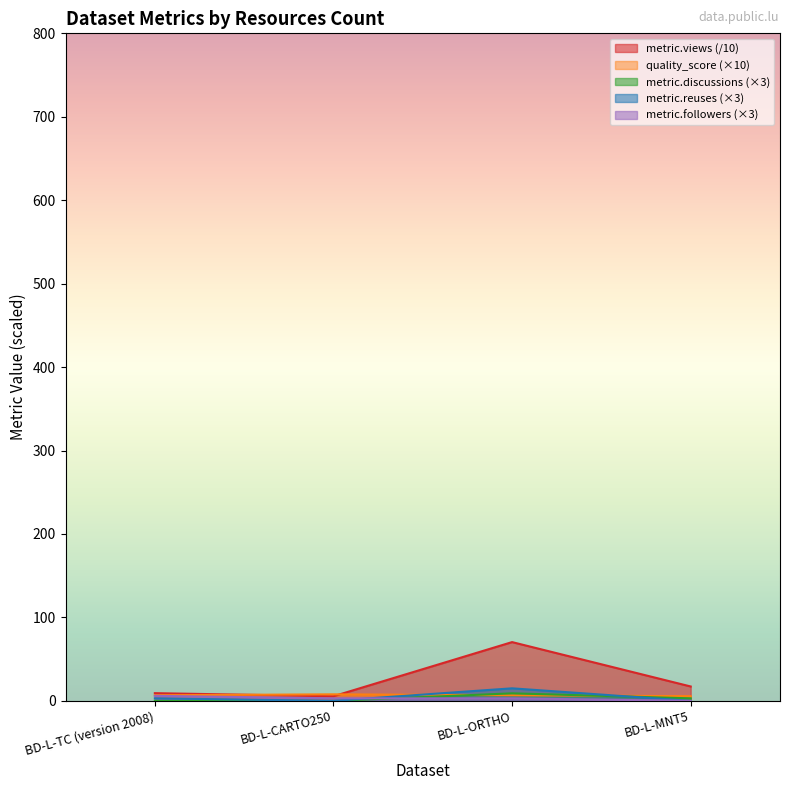

How many interior local valleys does the metric.reuses series have?

1